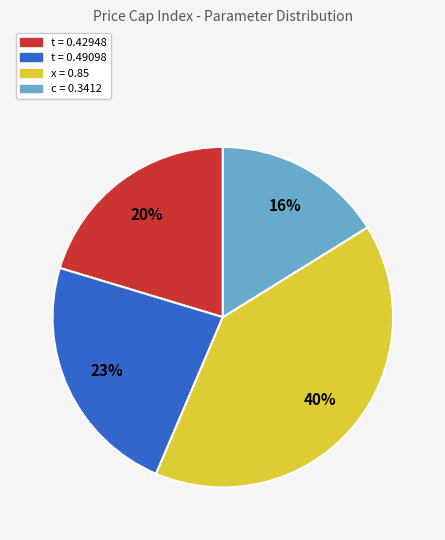

Do t = 0.49098 and t = 0.42948 together represent more than half of the pie?

No